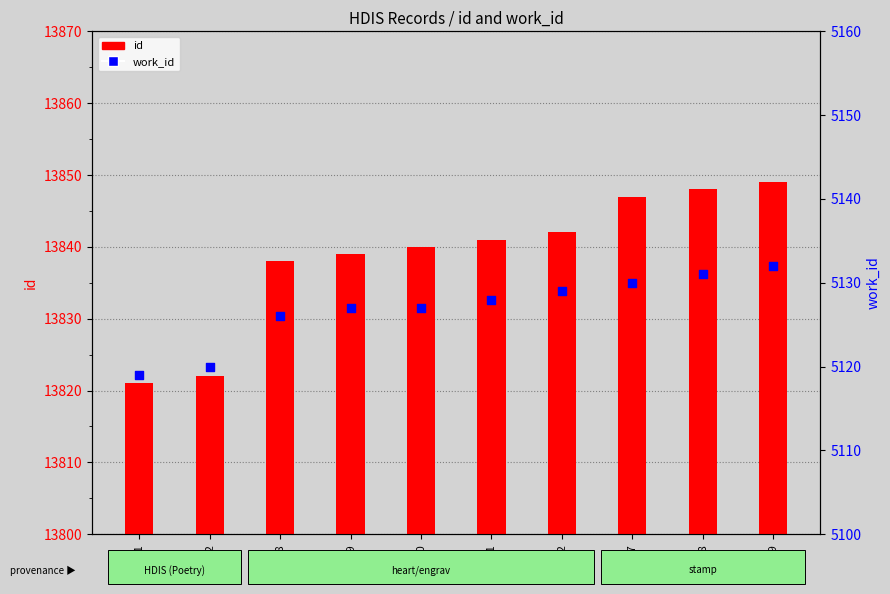

Which series has the largest Y range (max minus min)?

id